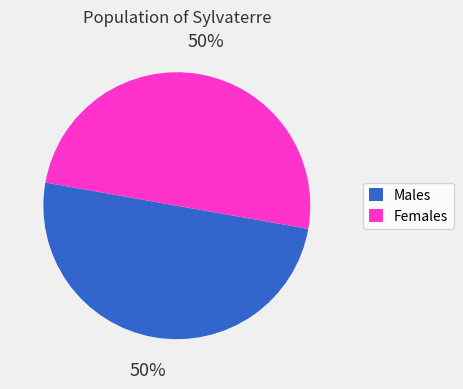

To the nearest percent, what portion does Males represent?

50%